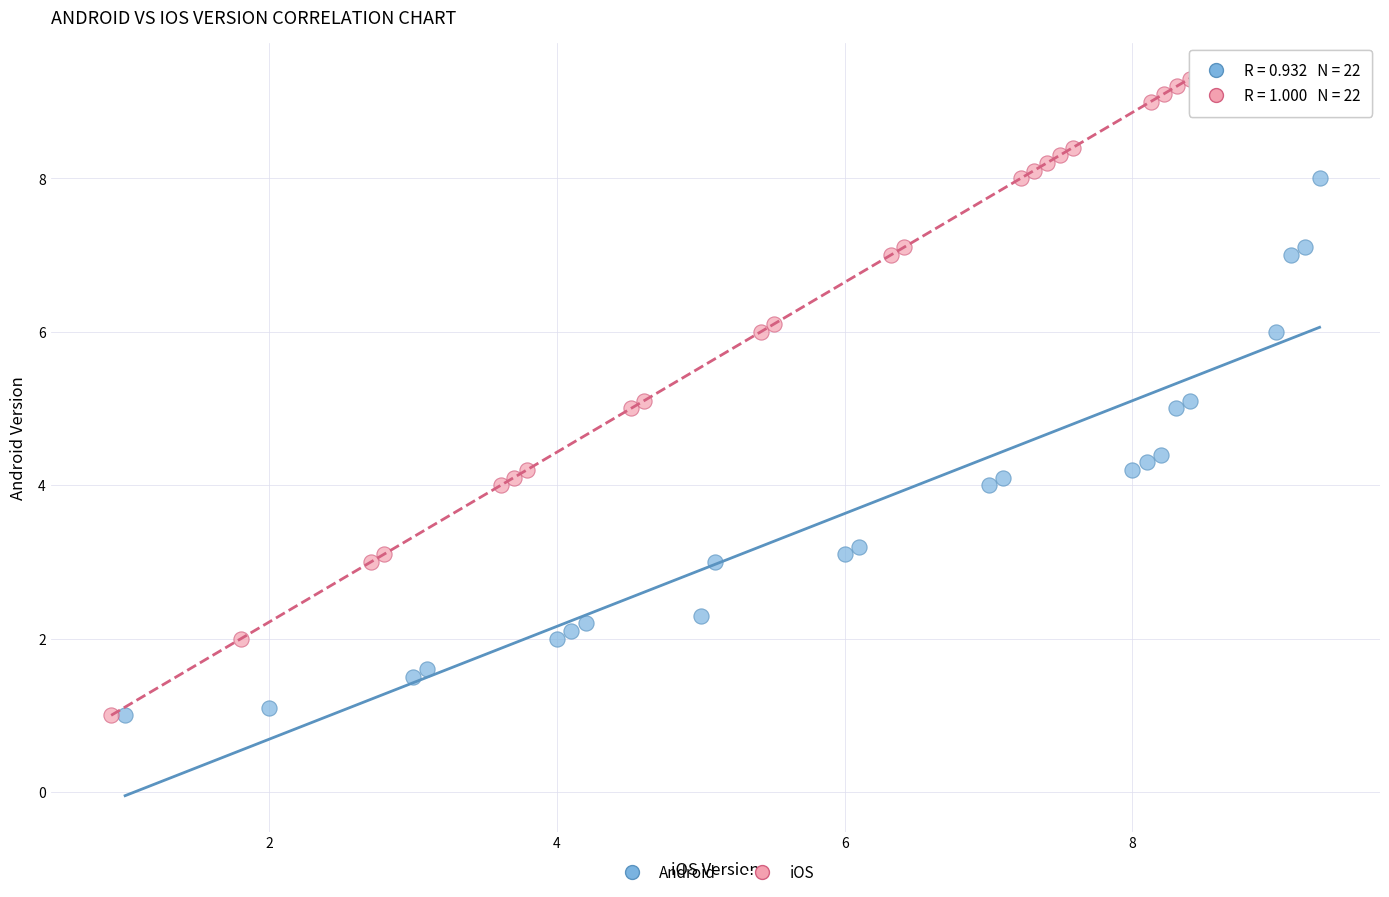

What are all the series names shown in the legend?

Android, iOS